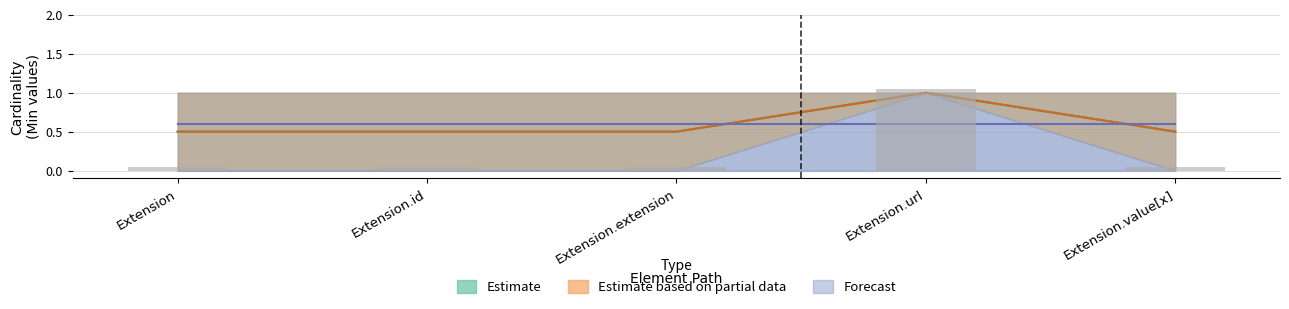

How many Min values are between 0 and 1?

5